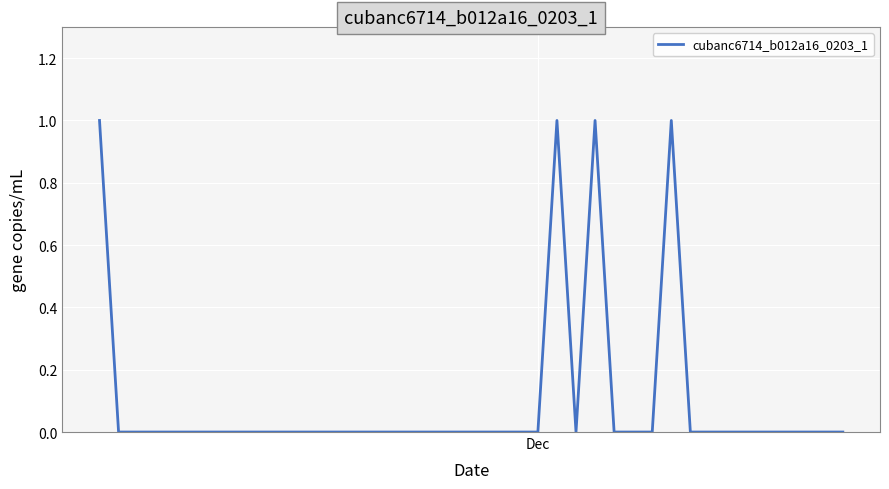

Does the chart have visible grid lines?

Yes